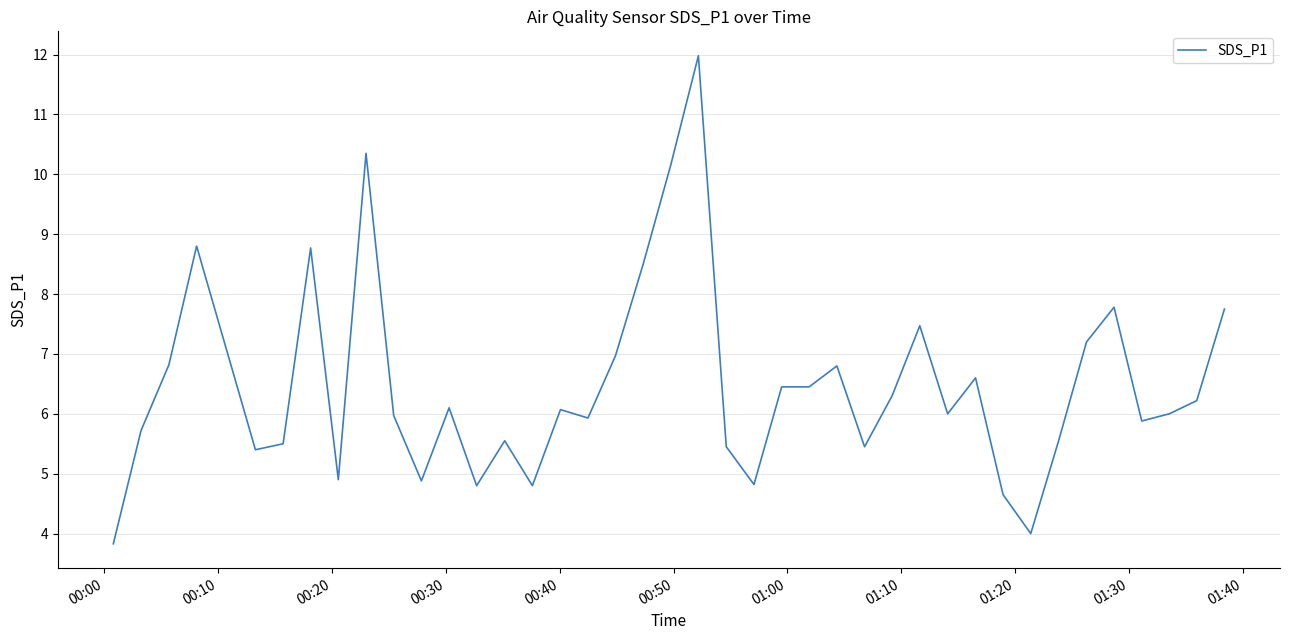

What is the smallest value displayed?

3.8